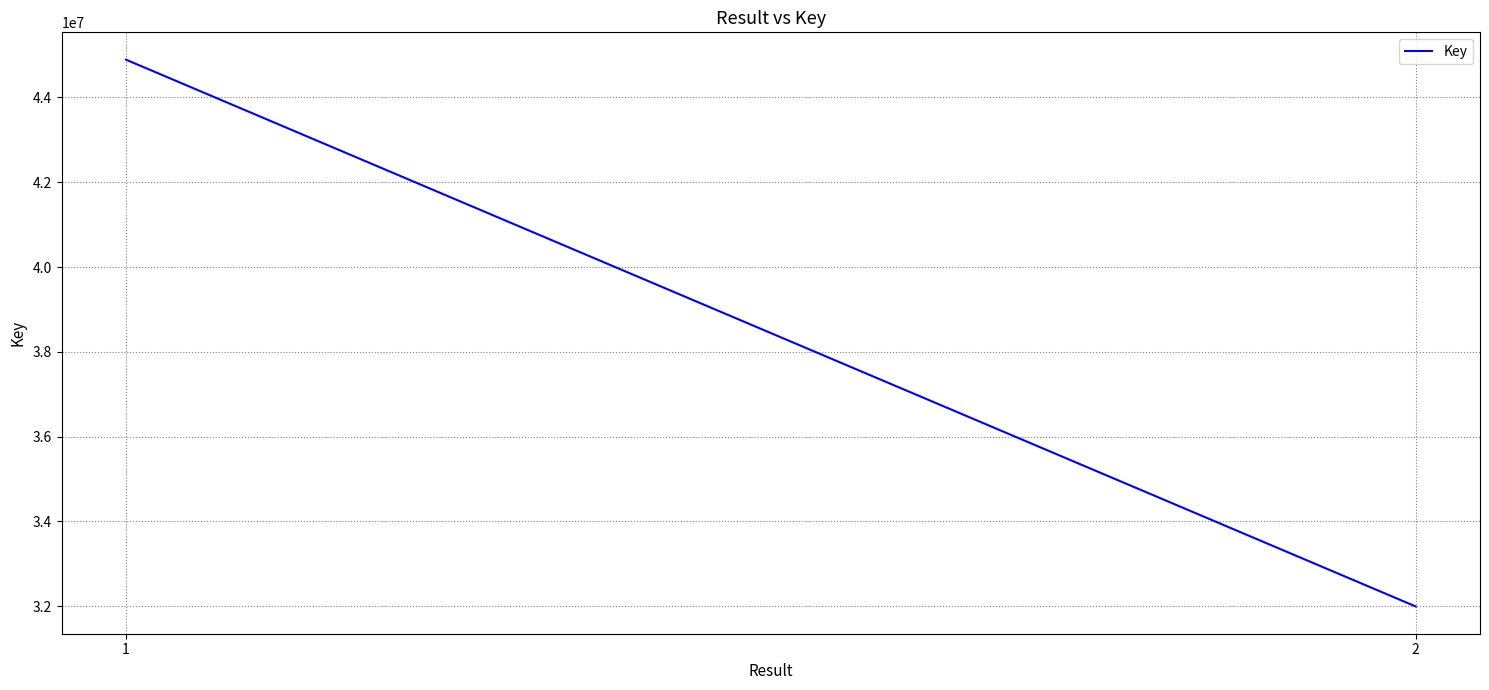

Reading left to right, transcribe all the data shown in this chart.

44890456	31997514